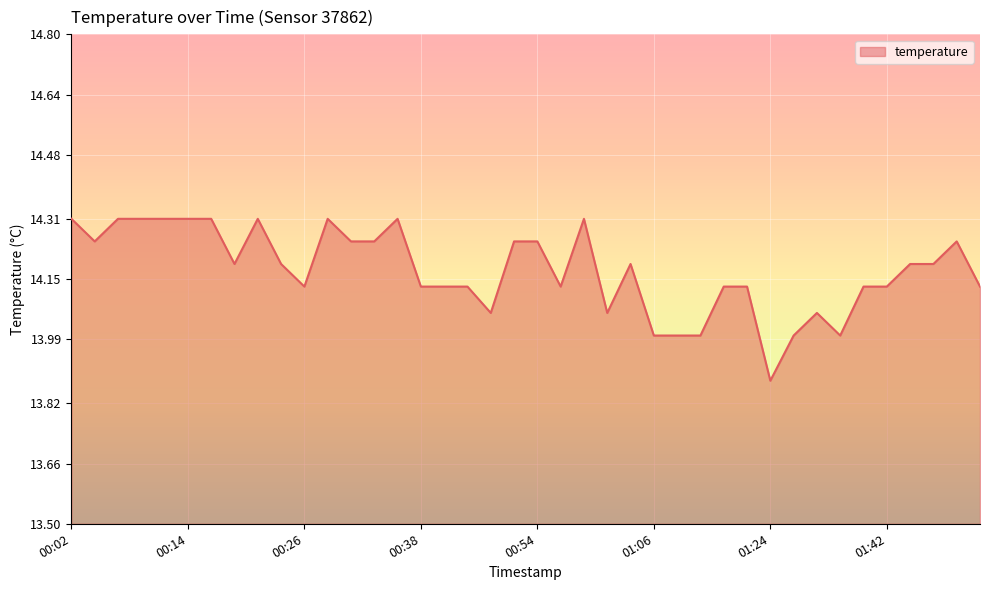

Is this an area chart (filled region under the line)?

Yes